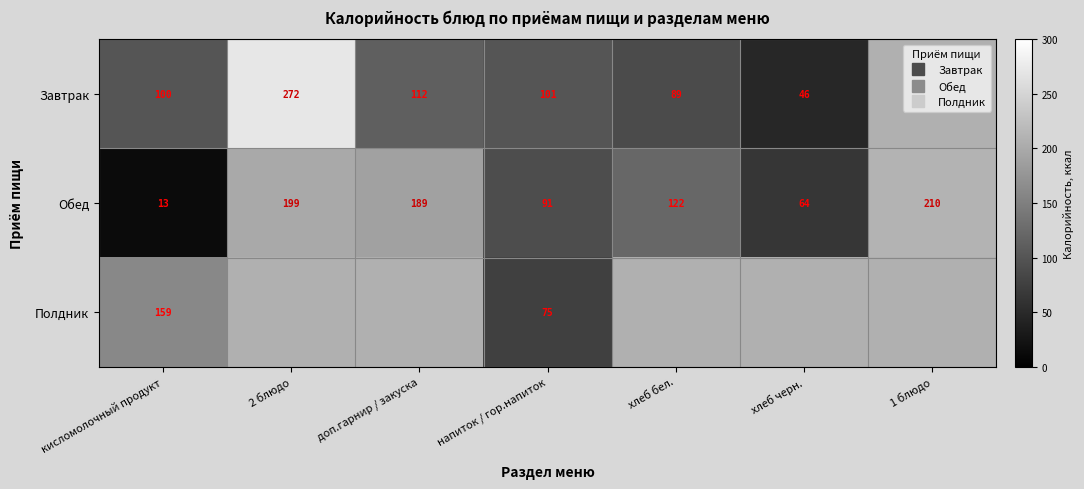

How many values in the Обед series are below 121?

3